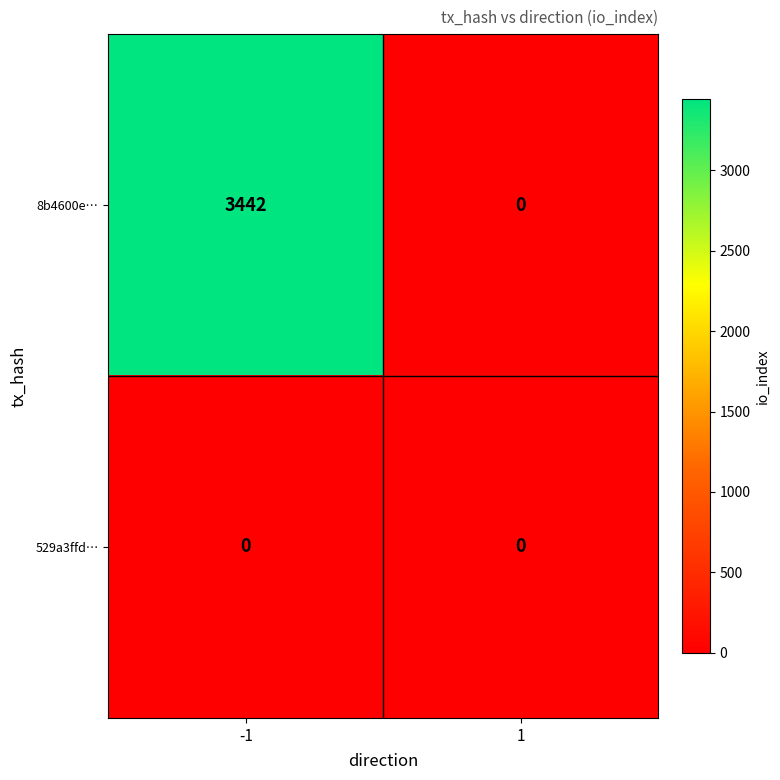

Which label corresponds to the largest value in the chart?

-1